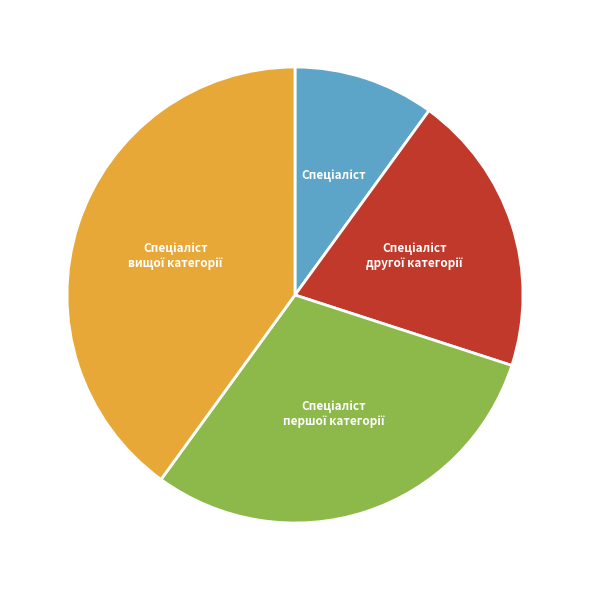

Is there any slice that represents more than half of the pie?

No